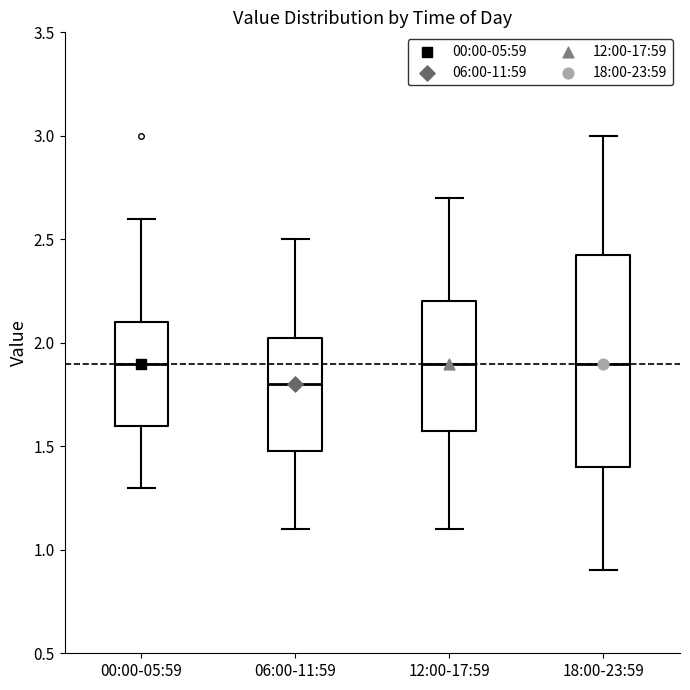

Reading left to right, read every box against the y-axis: the position of its median line, the range the box covers, and the ends of its whiskers. The values are not printed on the chart, so give them approximately, as read against the axis.

00:00-05:59: median 1.90, box 1.60 to 2.10, whiskers 1.30 to 2.60
06:00-11:59: median 1.80, box 1.50 to 2.05, whiskers 1.10 to 2.50
12:00-17:59: median 1.90, box 1.60 to 2.20, whiskers 1.10 to 2.70
18:00-23:59: median 1.90, box 1.40 to 2.45, whiskers 0.90 to 3.00